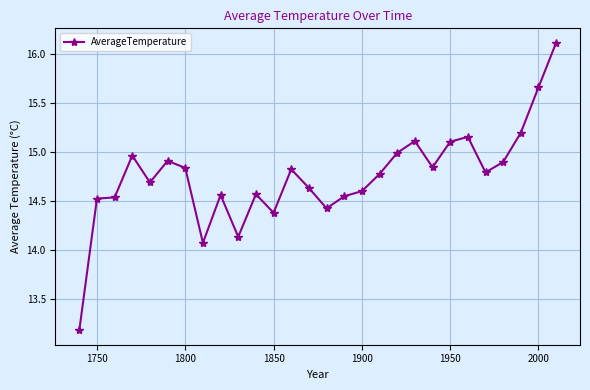

What is the sum of all values?

413.1